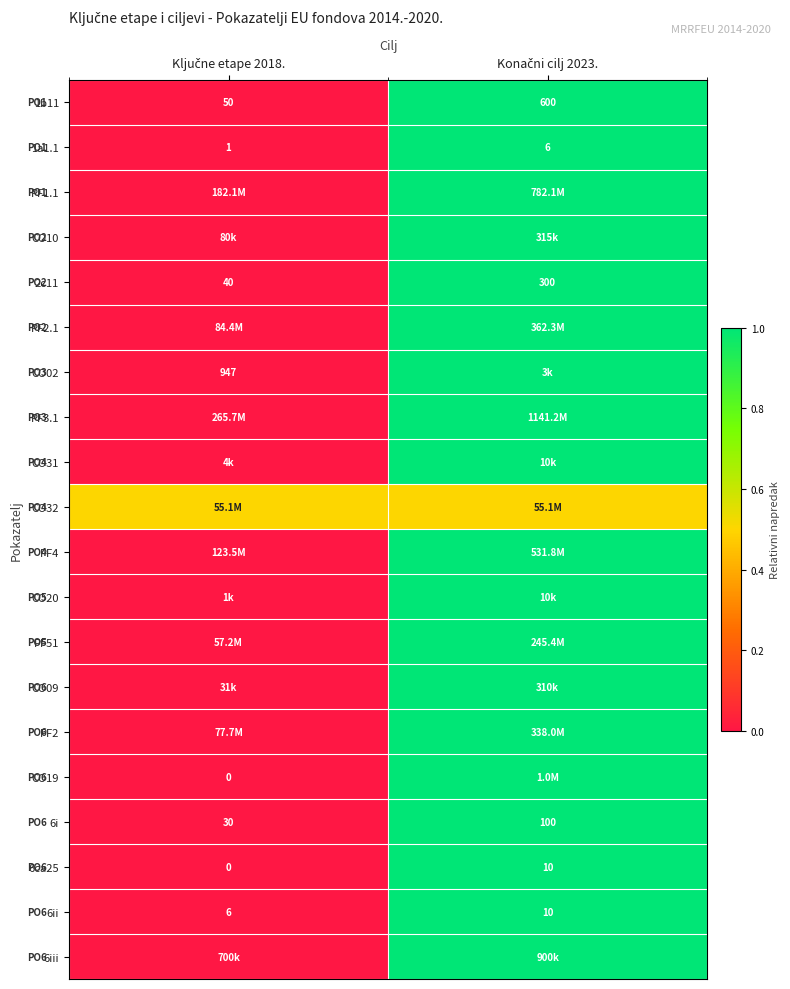

Which category has the lowest value across all series?

Ključne etape 2018.